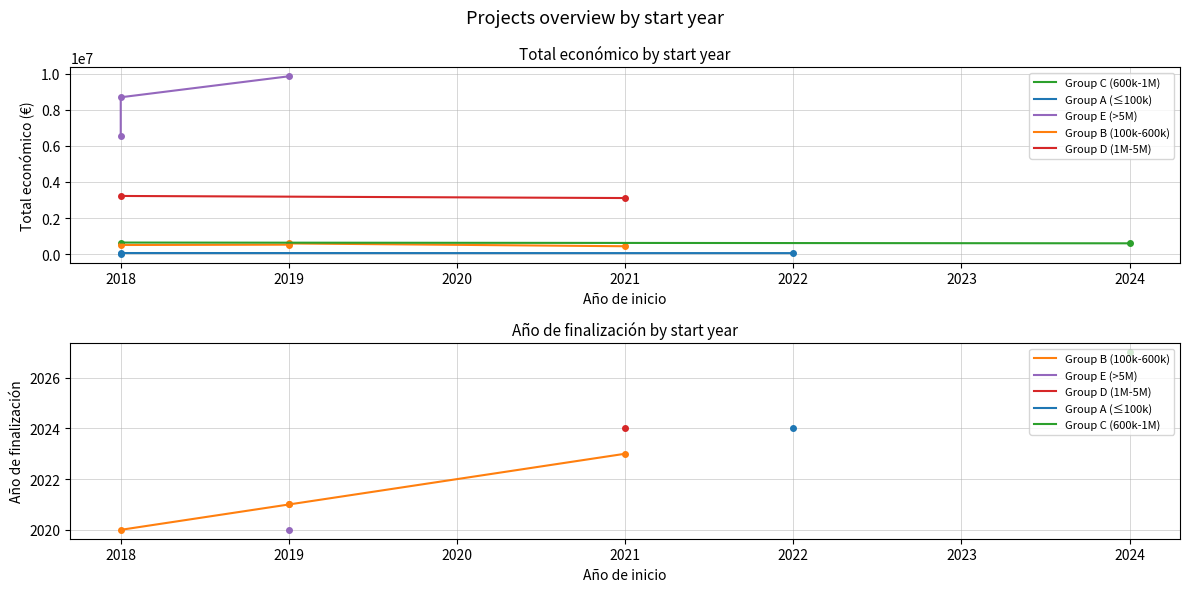

What is the value of the Total económico point at the 9th from the left?

9847932.0